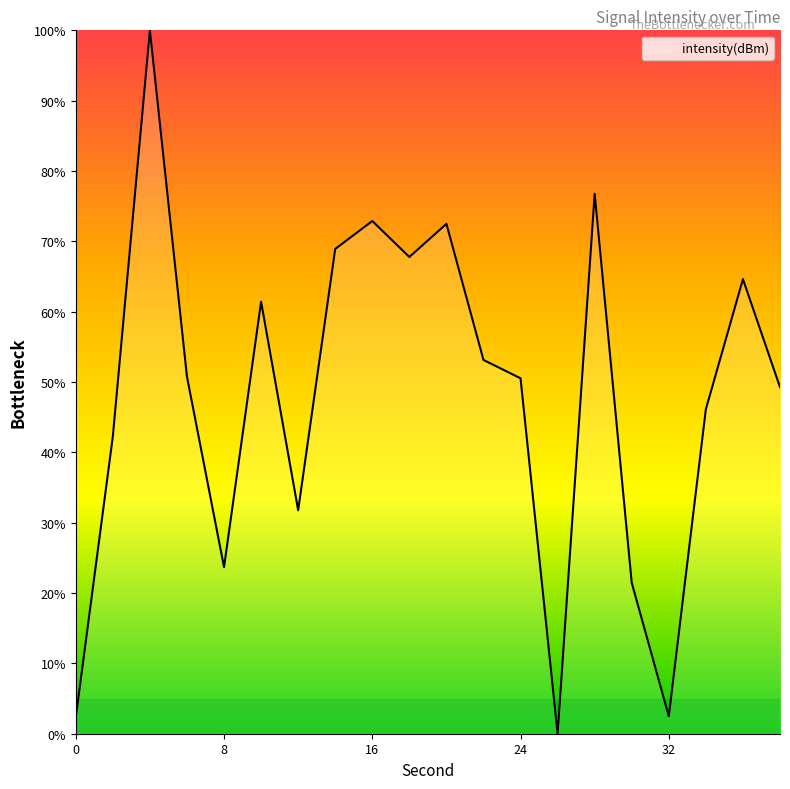

What is the sum of all values?

958.7